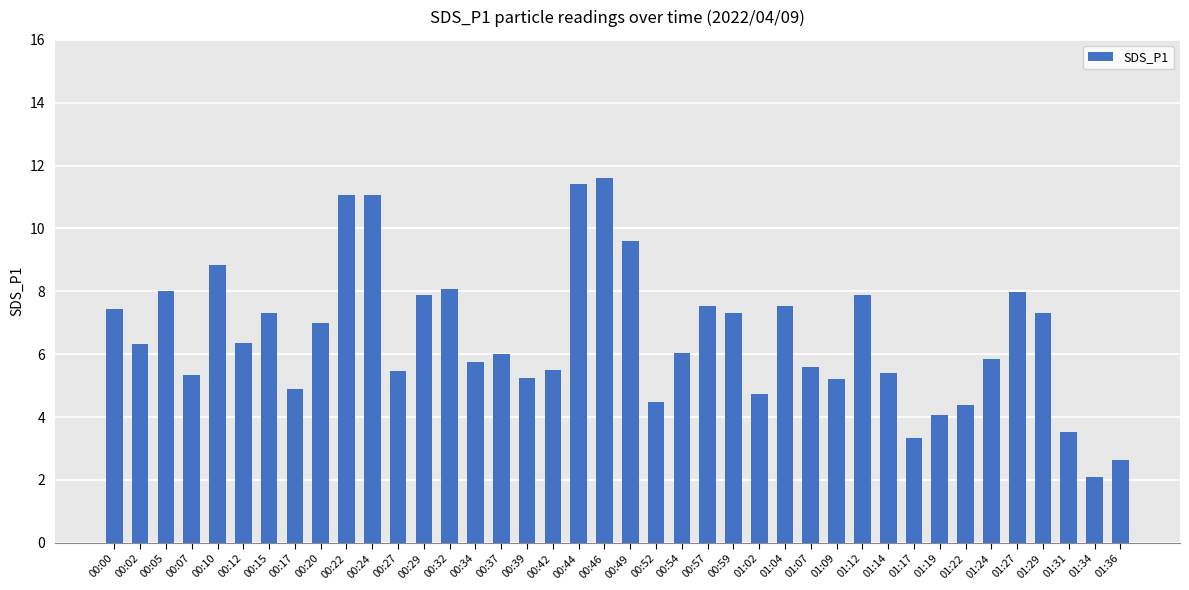

What is the value of the 11th bar from the left?

11.1